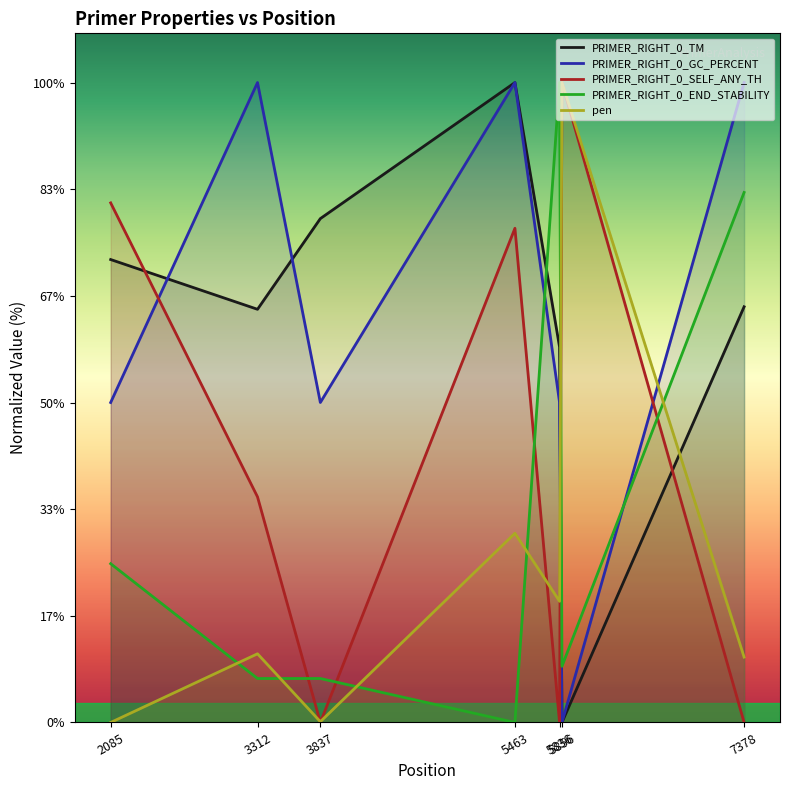

Between 3312 and 5463, which series saw the biggest shift?

PRIMER_RIGHT_0_SELF_ANY_TH